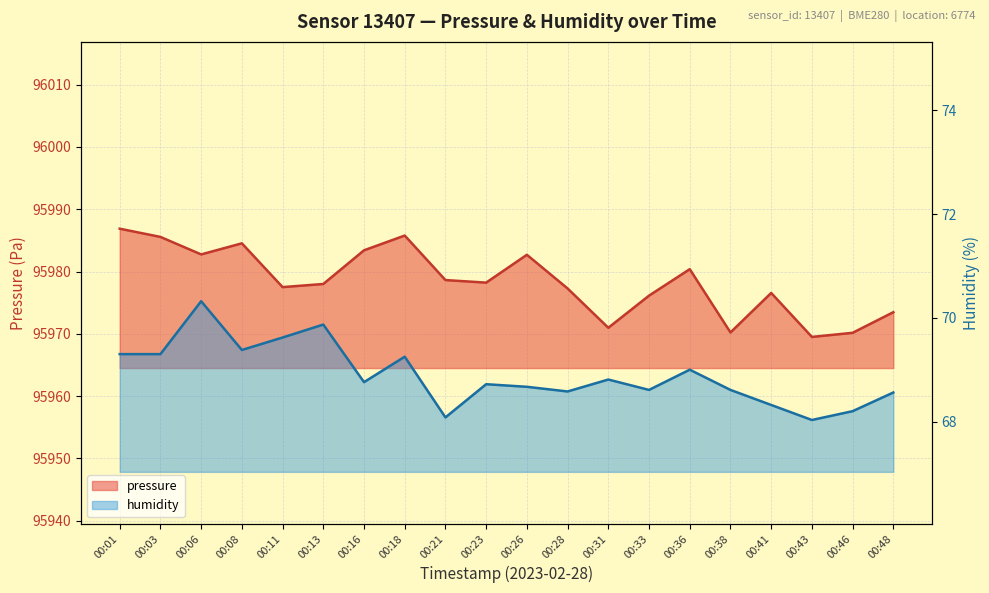

True or false: pressure and humidity intersect in this chart.

False